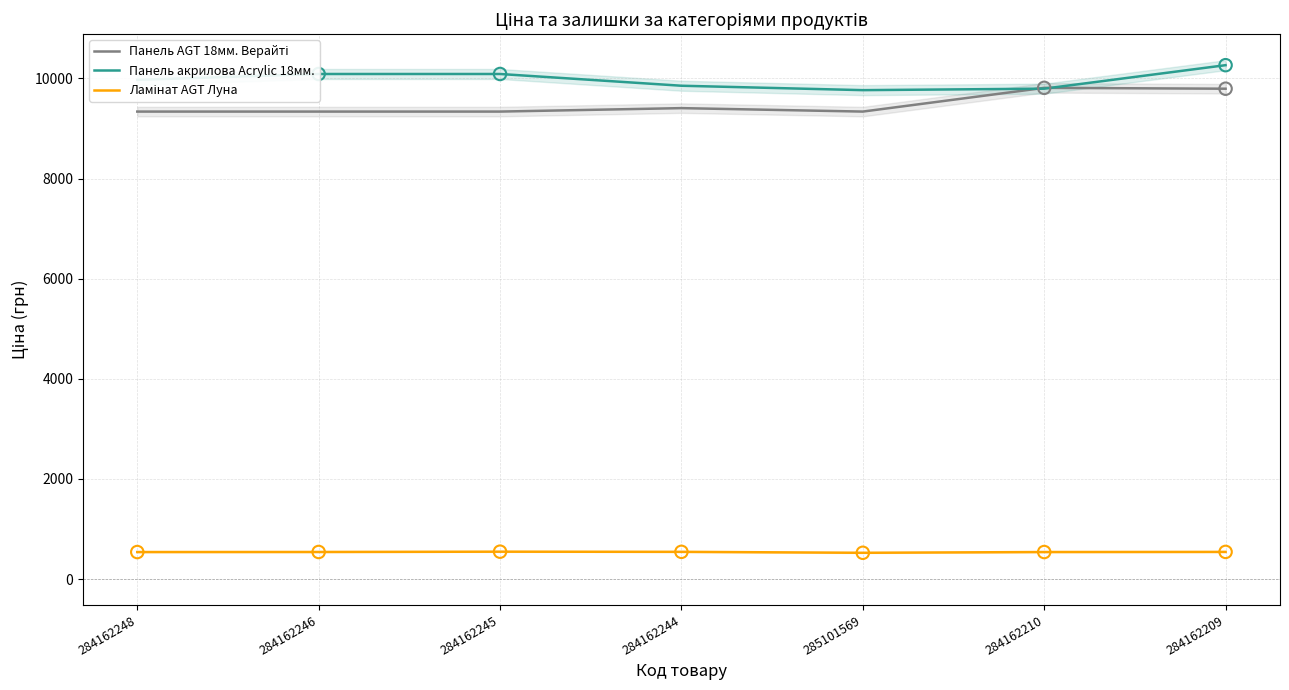

What is the total value across all series at 284162209?

20599.9